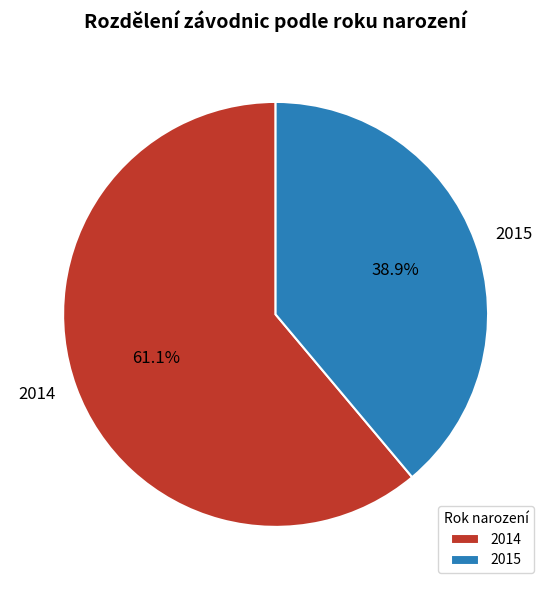

Which slice is the largest?

2014